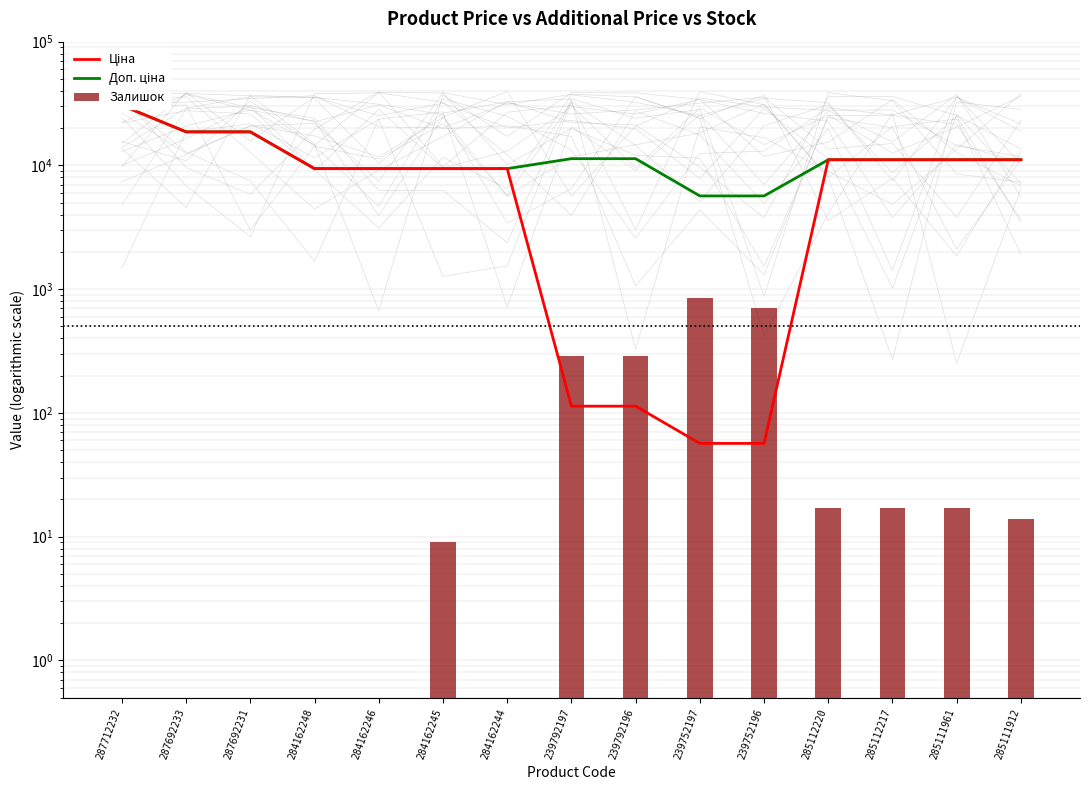

What is the sum of the Залишок values at 285111912 and 287712232?

14.5